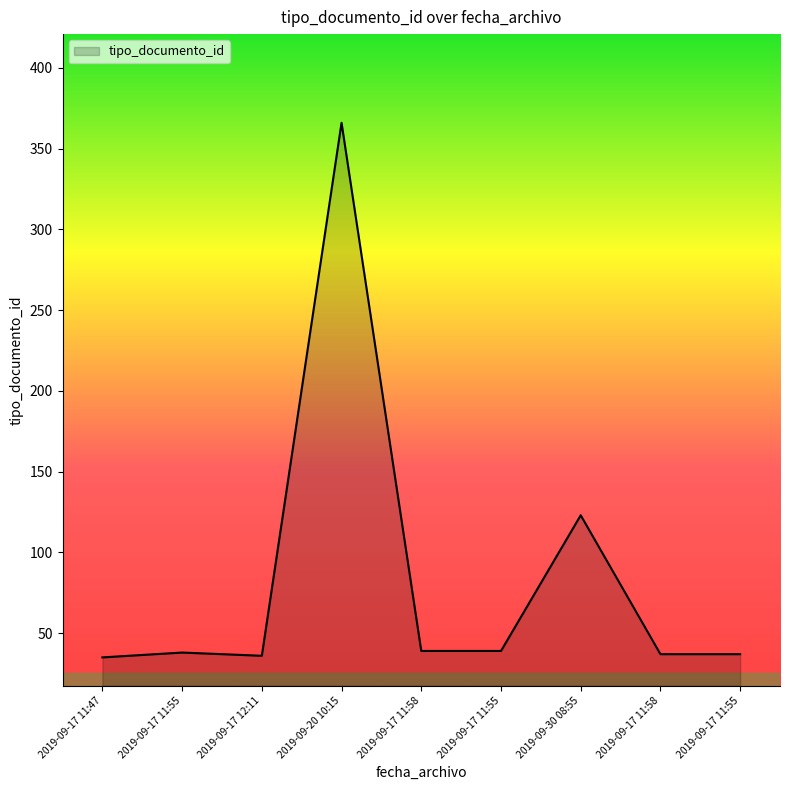

Is it true that the value at 2019-09-17 11:47 is 35?

True